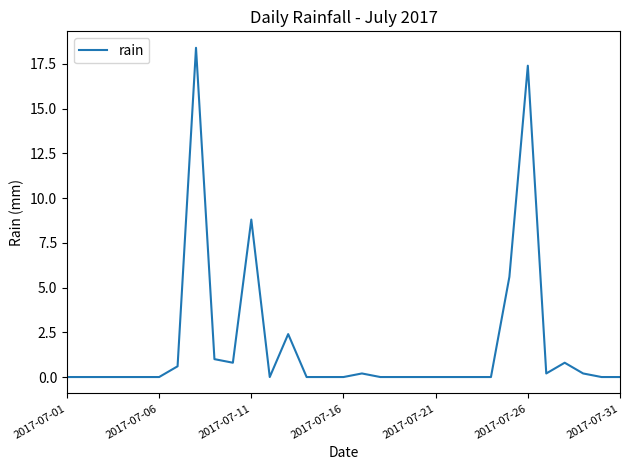

True or false: the data has more than 2 interior local peaks.

True